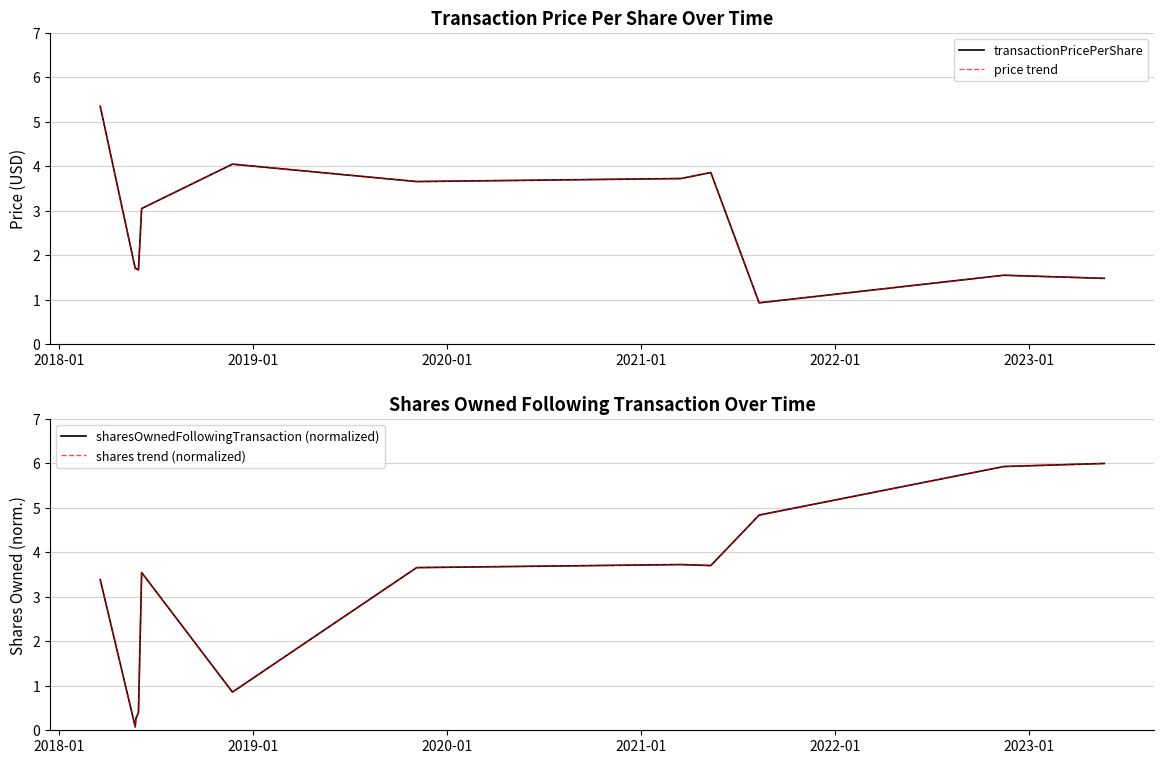

What is the sum of all transactionPricePerShare values?

32.7